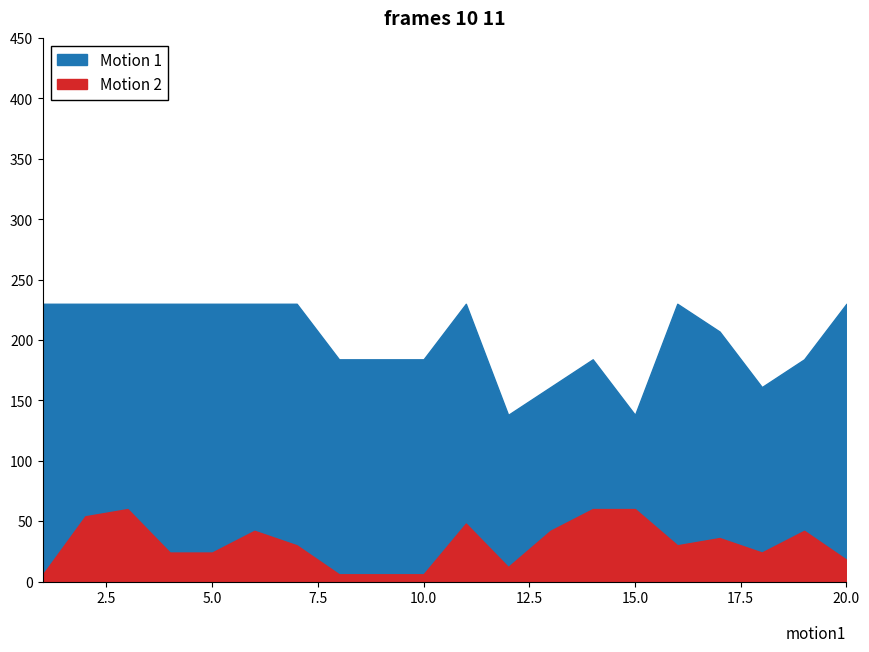

Which category has the lowest value across all series?

1